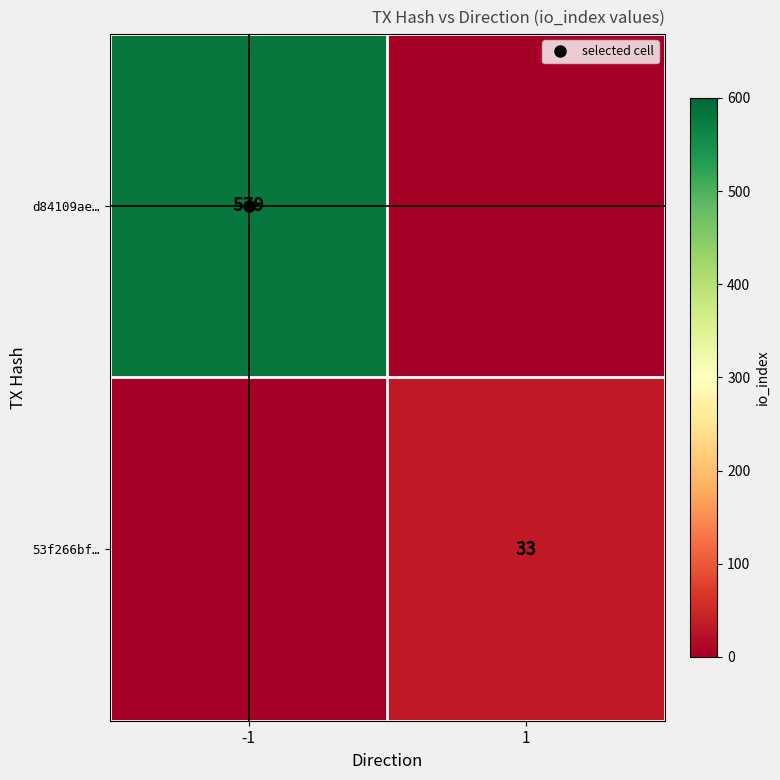

At which label is d84109ae… closest to 289?

1